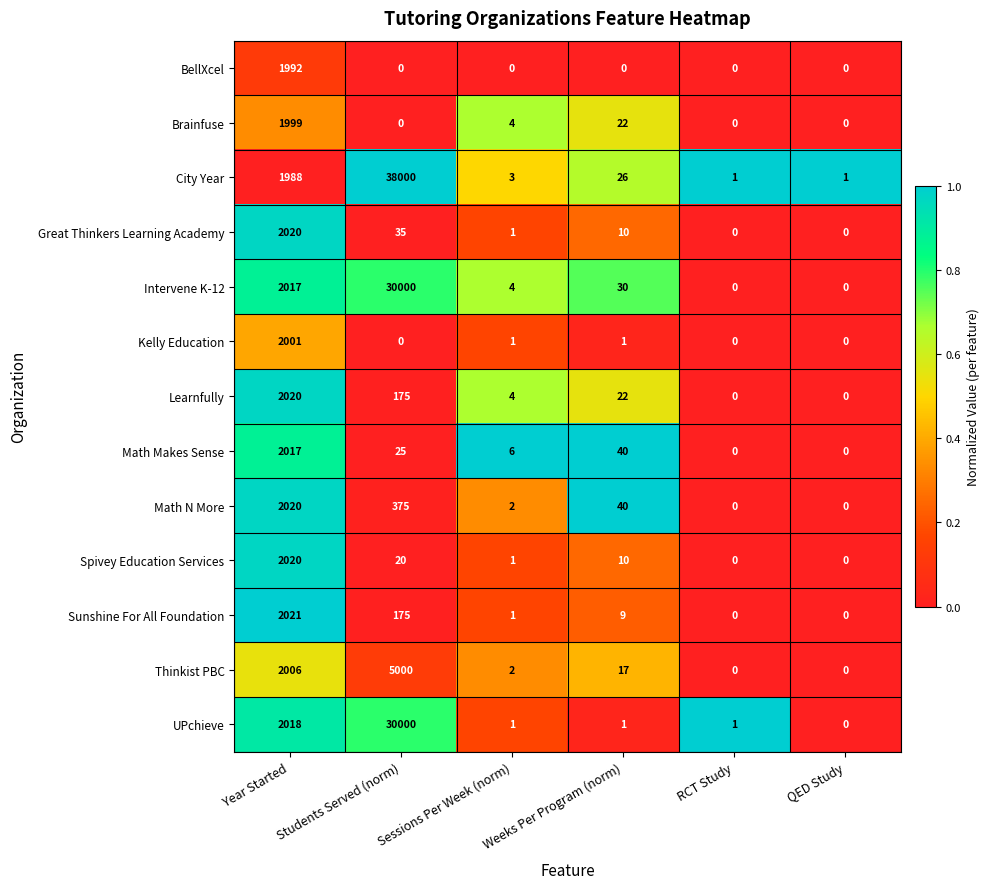

Is it true that Sunshine For All Foundation equals 0 at Sessions Per Week (norm)?

False